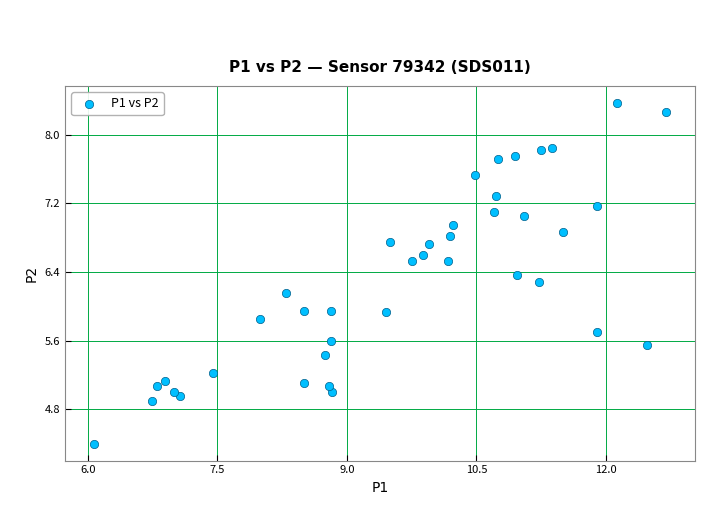

What is the range of Y values (max minus min)?

4.0